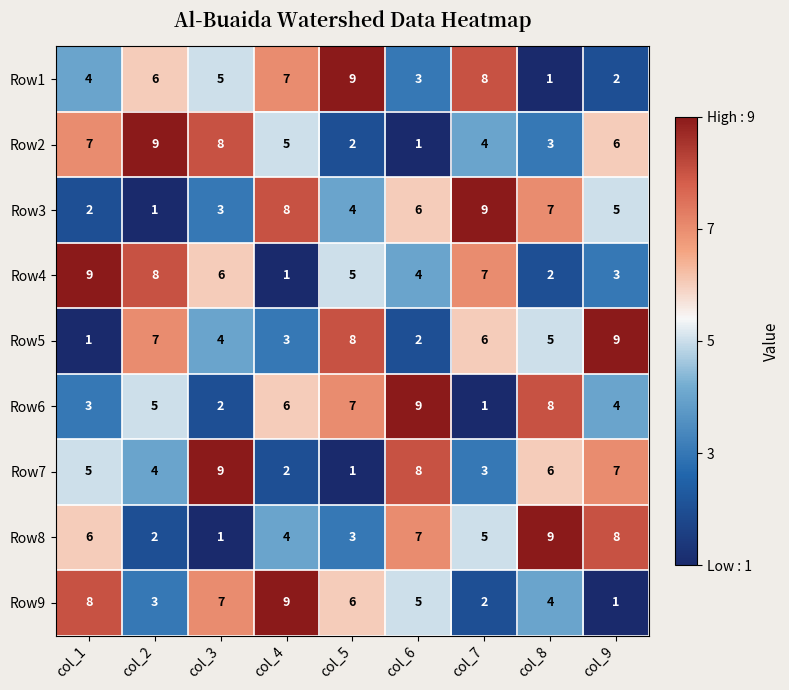

What is the highest value of the Row3 series?

9